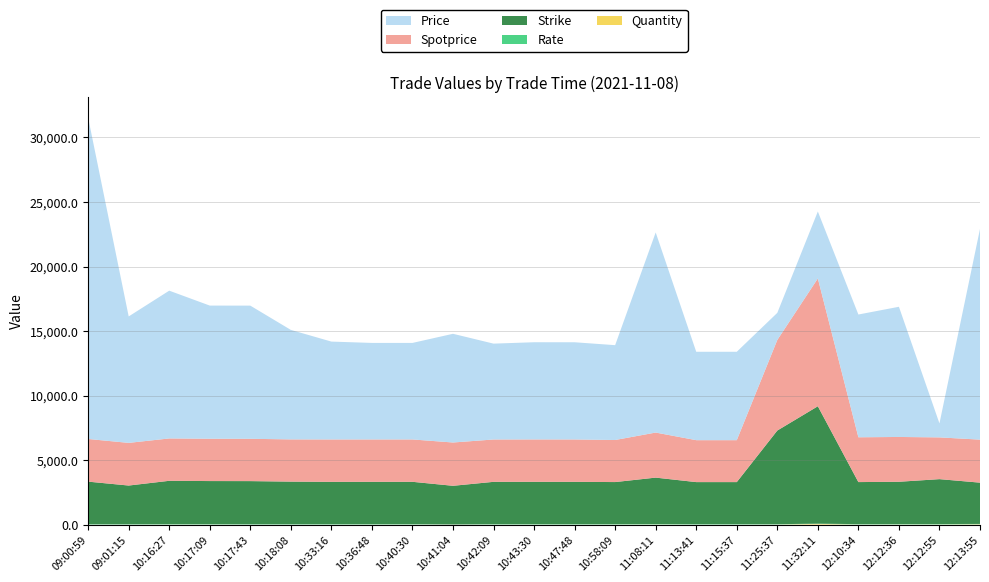

Reading left to right, what are all the values shown in this chart?

Price: 09:00:59=24900.0	09:01:15=9800.0	10:16:27=11454.0	10:17:09=10321.0	10:17:43=10321.0	10:18:08=8487.0	10:33:16=7586.0	10:36:48=7482.0	10:40:30=7482.0	10:41:04=8425.0	10:42:09=7430.0	10:43:30=7534.0	10:47:48=7534.0	10:58:09=7351.0	11:08:11=15509.0	11:13:41=6851.0	11:15:37=6851.0	11:25:37=2100.0	11:32:11=5189.0	12:10:34=9515.0	12:12:36=10090.0	12:12:55=1082.0	12:13:55=16330.0
Rate: 09:00:59=24.2	09:01:15=21.9	10:16:27=25.0	10:17:09=25.0	10:17:43=25.0	10:18:08=25.5	10:33:16=26.8	10:36:48=26.8	10:40:30=26.8	10:41:04=0.0	10:42:09=26.8	10:43:30=26.8	10:47:48=26.8	10:58:09=27.0	11:08:11=26.8	11:13:41=27.0	11:15:37=27.0	11:25:37=21.4	11:32:11=18.5	12:10:34=25.2	12:12:36=25.0	12:12:55=28.5	12:13:55=21.8
Spotprice: 09:00:59=3306.0	09:01:15=3306.0	10:16:27=3283.0	10:17:09=3280.0	10:17:43=3280.0	10:18:08=3272.0	10:33:16=3285.0	10:36:48=3283.0	10:40:30=3283.0	10:41:04=3356.0	10:42:09=3282.0	10:43:30=3284.0	10:47:48=3284.0	10:58:09=3260.0	11:08:11=3493.0	11:13:41=3250.0	11:15:37=3250.0	11:25:37=7021.0	11:32:11=9906.0	12:10:34=3473.0	12:12:36=3473.0	12:12:55=3236.0	12:13:55=3334.0
Strike: 09:00:59=3300.0	09:01:15=3000.0	10:16:27=3360.0	10:17:09=3340.0	10:17:43=3340.0	10:18:08=3300.0	10:33:16=3280.0	10:36:48=3280.0	10:40:30=3280.0	10:41:04=3000.0	10:42:09=3280.0	10:43:30=3280.0	10:47:48=3280.0	10:58:09=3260.0	11:08:11=3600.0	11:13:41=3260.0	11:15:37=3260.0	11:25:37=7260.0	11:32:11=9100.0	12:10:34=3260.0	12:12:36=3280.0	12:12:55=3480.0	12:13:55=3200.0
Quantity: 09:00:59=1.0	09:01:15=1.0	10:16:27=5.0	10:17:09=5.0	10:17:43=1.0	10:18:08=1.0	10:33:16=2.0	10:36:48=5.0	10:40:30=5.0	10:41:04=3.0	10:42:09=3.0	10:43:30=5.0	10:47:48=3.0	10:58:09=5.0	11:08:11=10.0	11:13:41=2.0	11:15:37=2.0	11:25:37=5.0	11:32:11=50.0	12:10:34=5.0	12:12:36=10.0	12:12:55=10.0	12:13:55=25.0